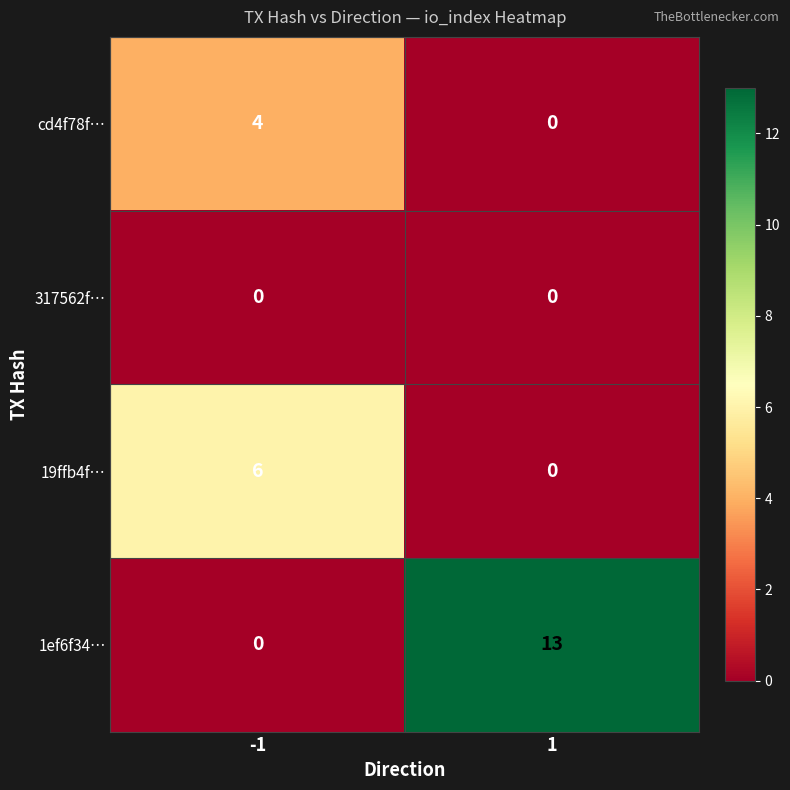

Reading right to left, list all the values displayed in this chart.

cd4f78f…: 0	4
317562f…: 0	0
19ffb4f…: 0	6
1ef6f34…: 13	0